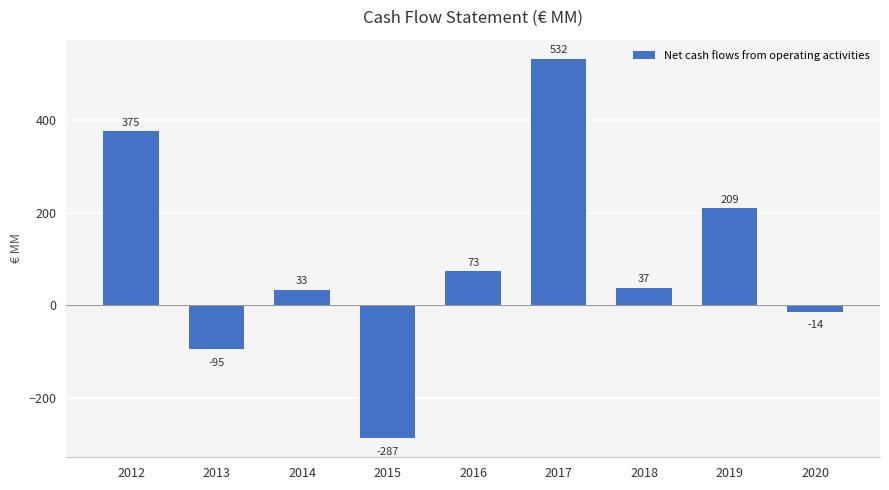

How many distinct data groups are displayed?

1